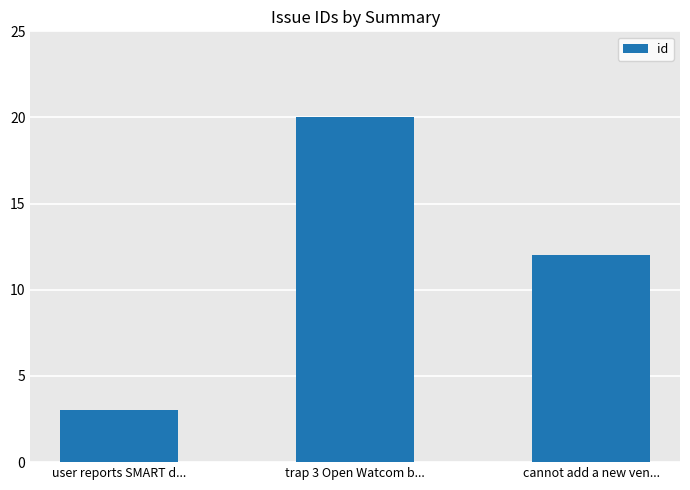

What is the difference between the maximum and minimum values?

17